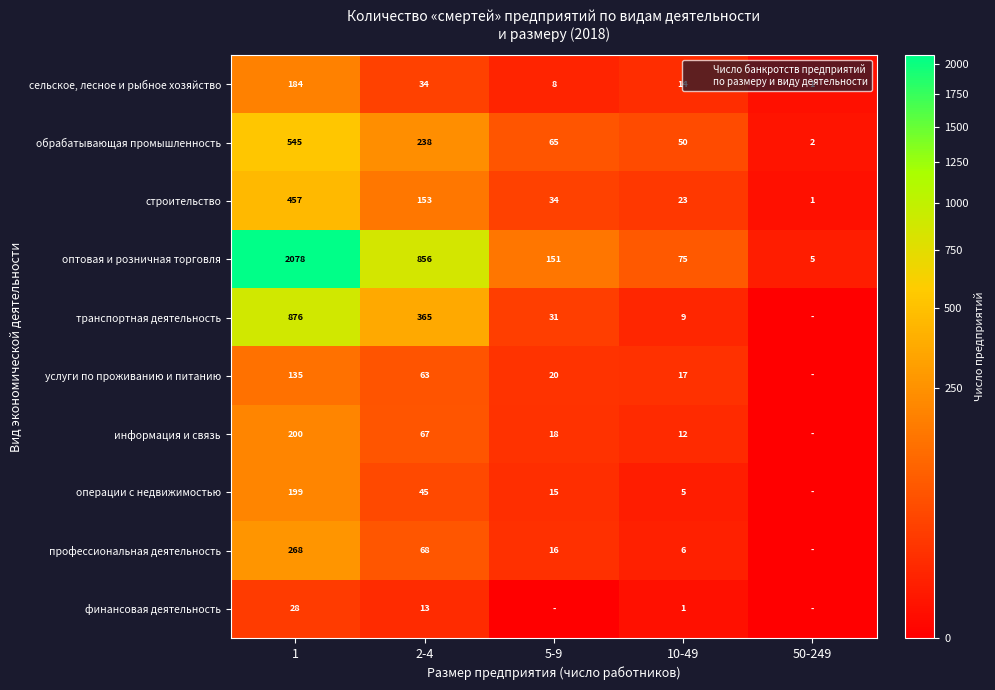

At which label does финансовая деятельность first exceed 1?

1